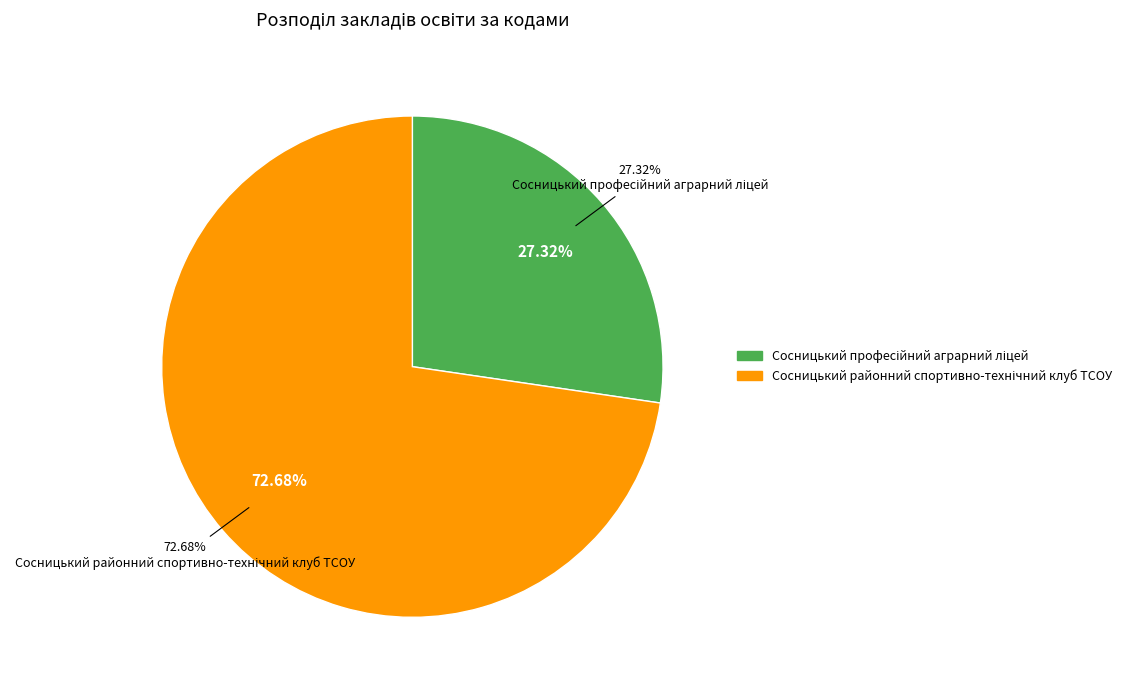

How many segments does this pie chart have?

2